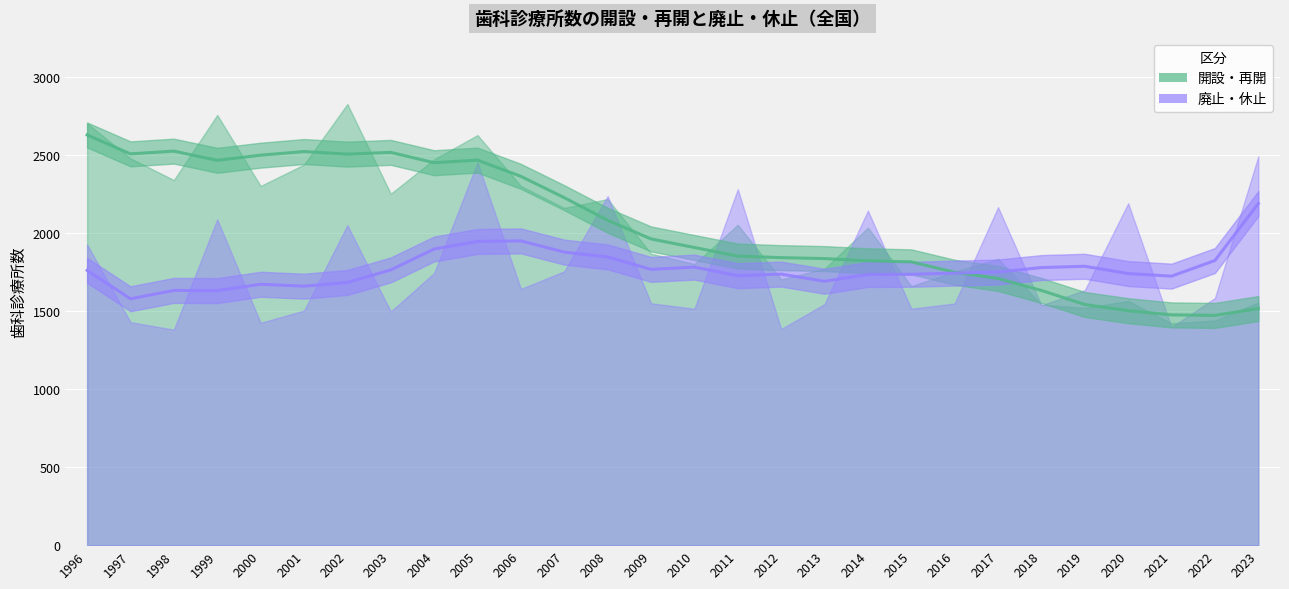

Is it true that 廃止・休止 equals 732 at 2021?

False